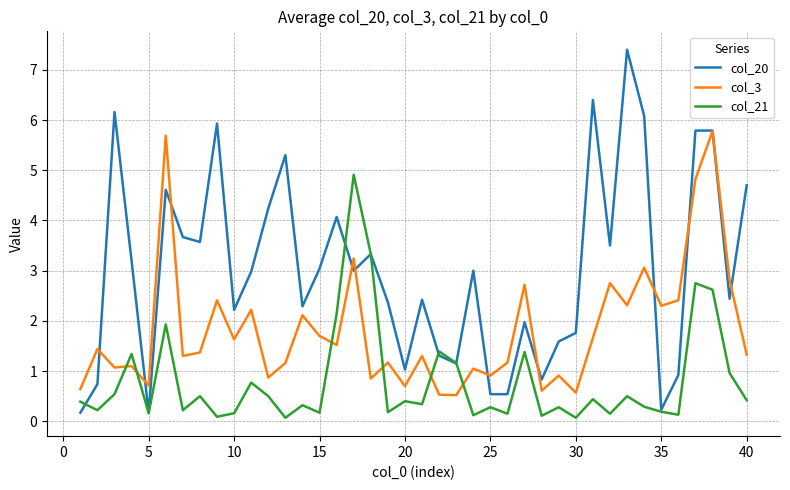

Rank the series by their average value, from lowest to highest.

col_21, col_3, col_20